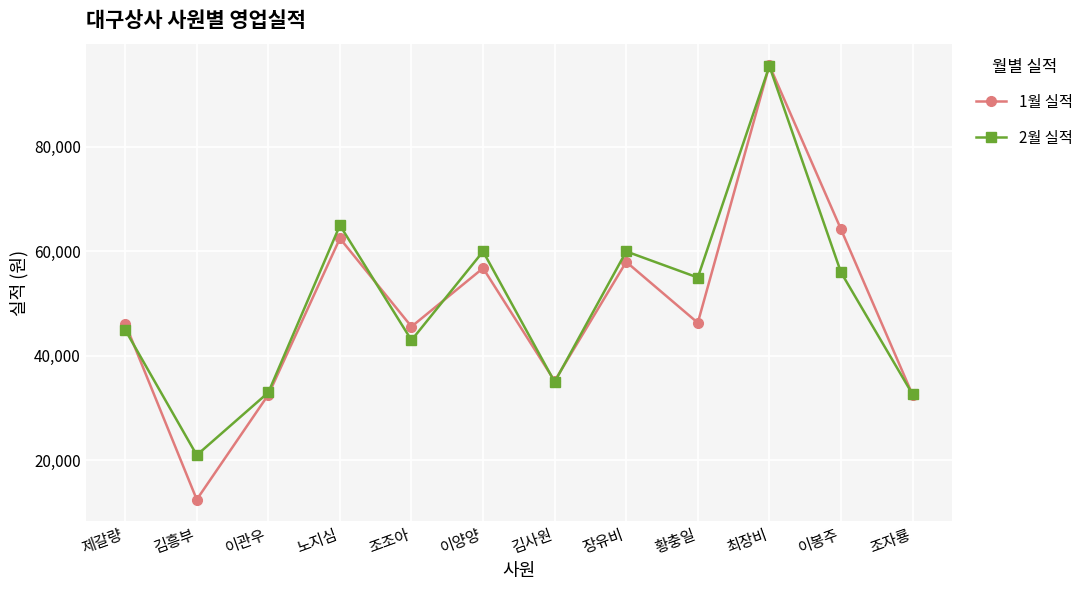

Where is the first local minimum for 1월 실적?

김흥부